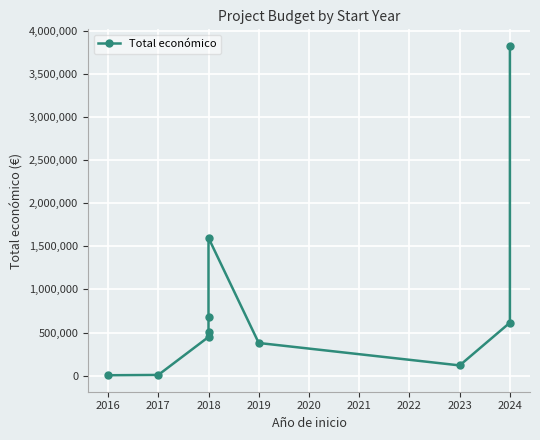

Reading right to left, what are all the values shown in this chart?

3823271	615375	120000	379920	1597786	677425	508090	449494	9600	6000